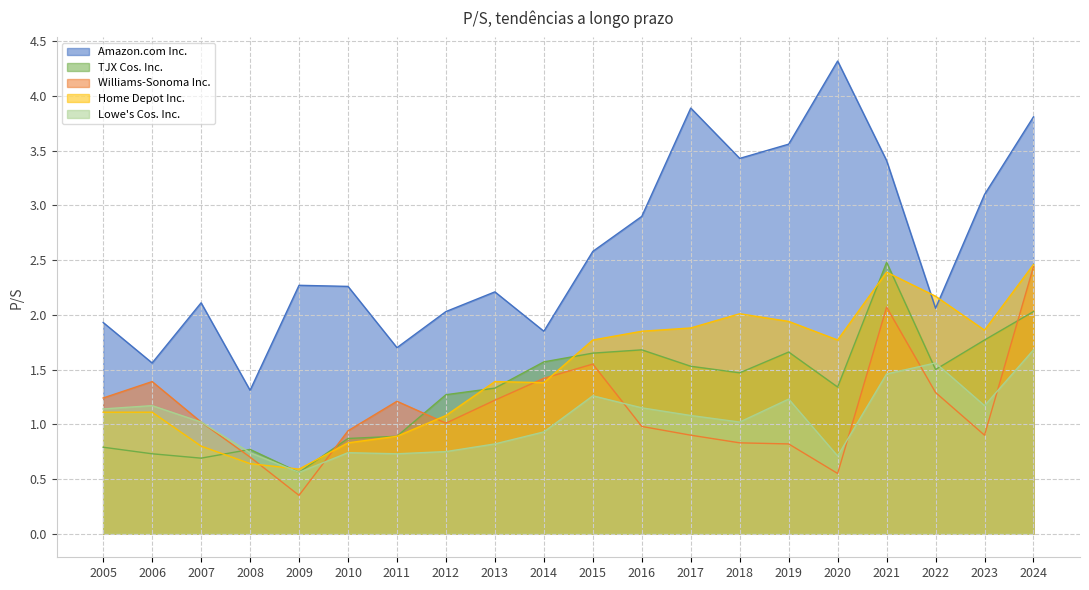

In Home Depot Inc., how many points are higher than both neighbors (excluding endpoints)?

3